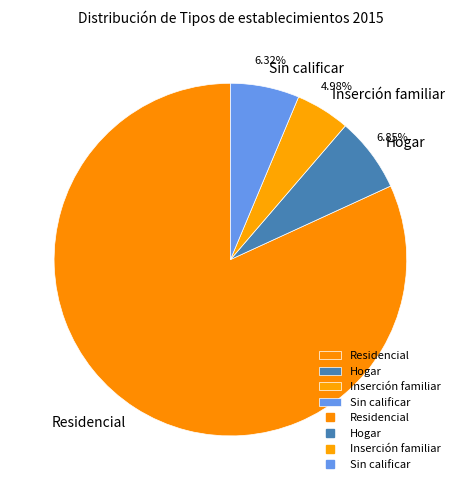

True or false: Inserción familiar accounts for 5% of the total.

True